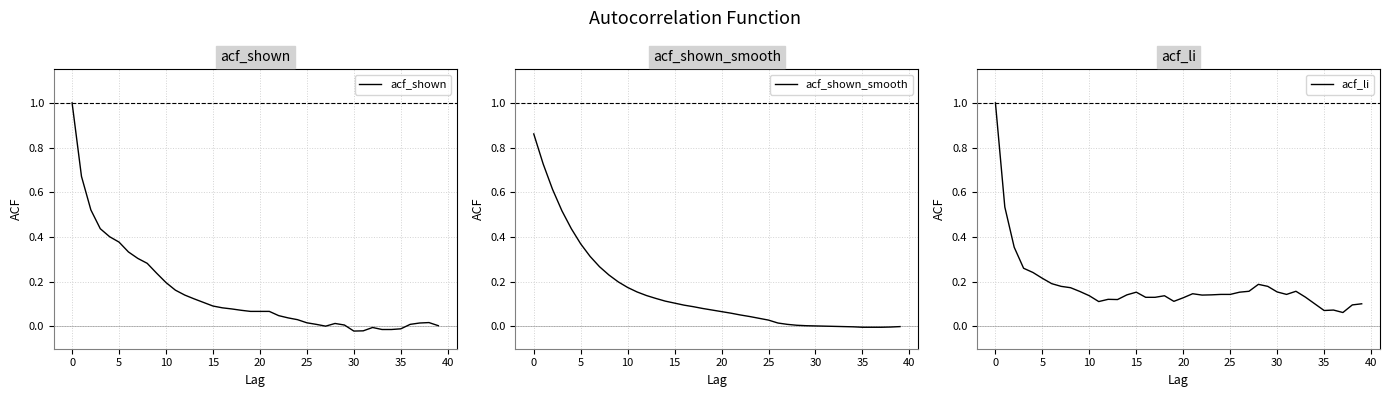

True or false: acf_shown and acf_li cross at least once.

True